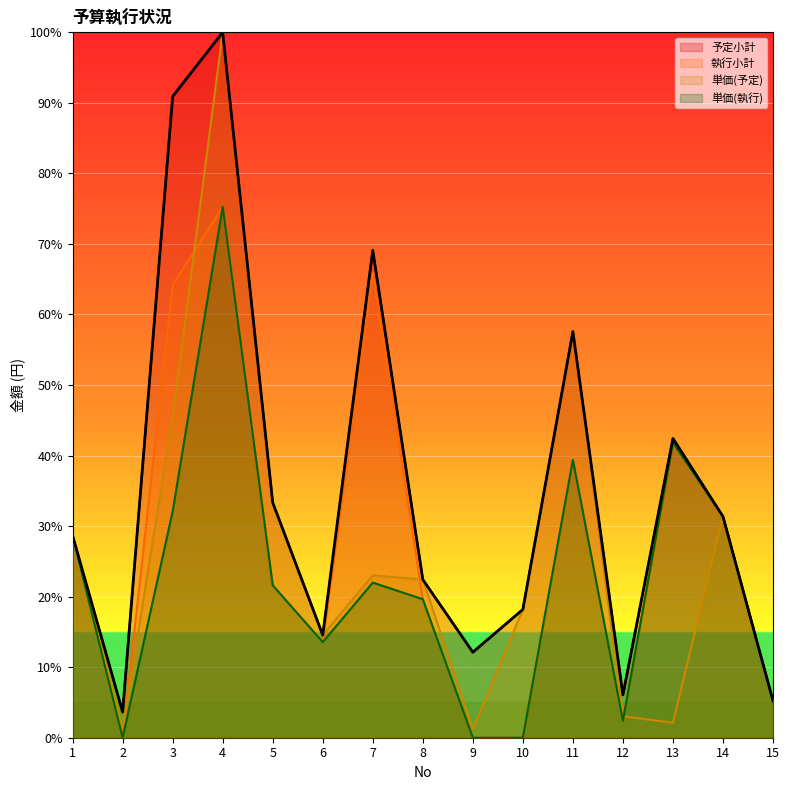

True or false: 単価(執行) and 予定小計 intersect in this chart.

False